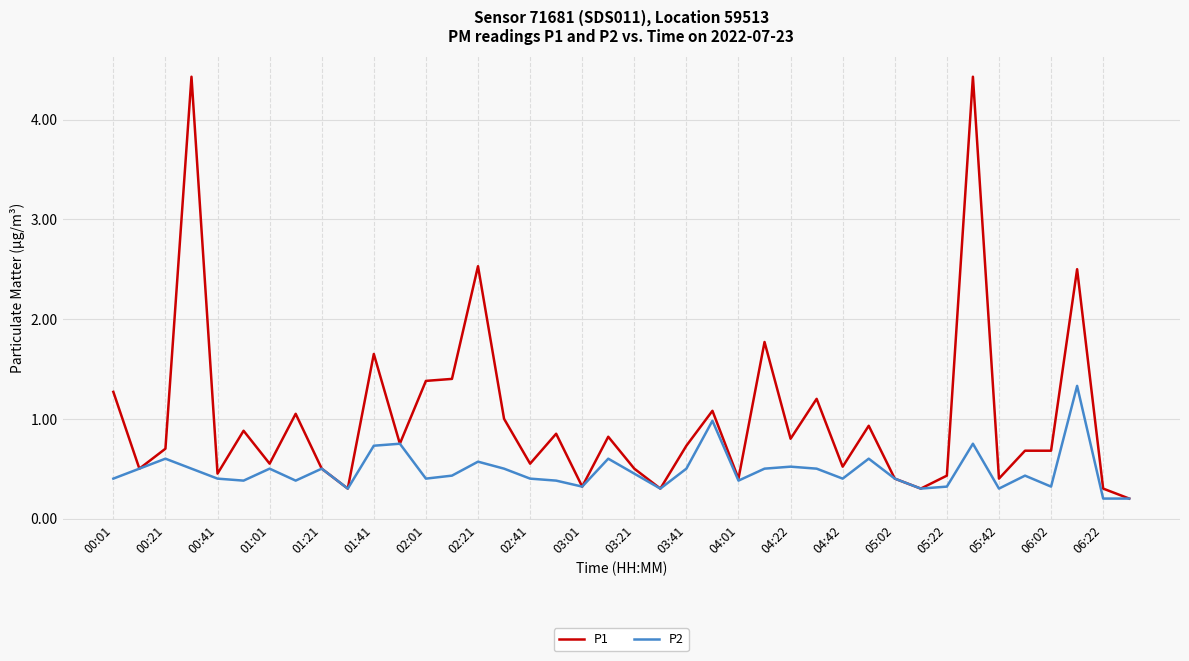

Which series has the largest total across all categories?

P1